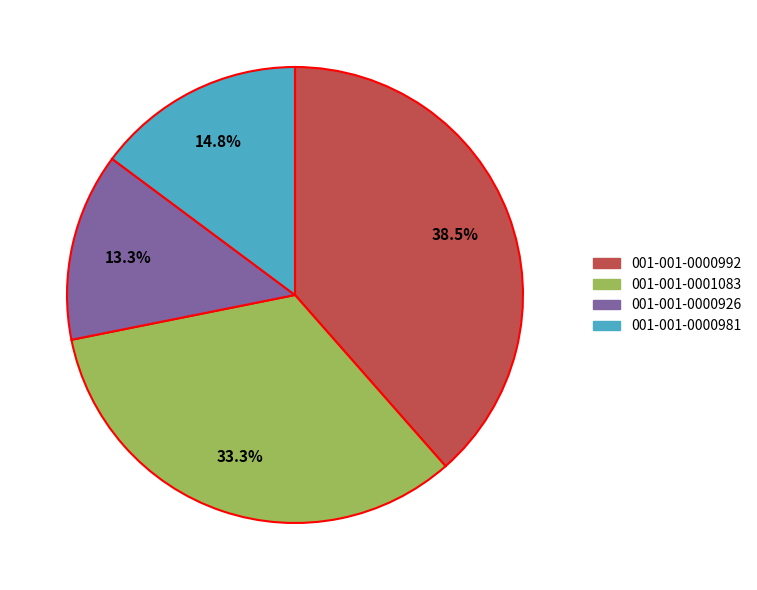

What is the largest slice in the pie chart?

001-001-0000992